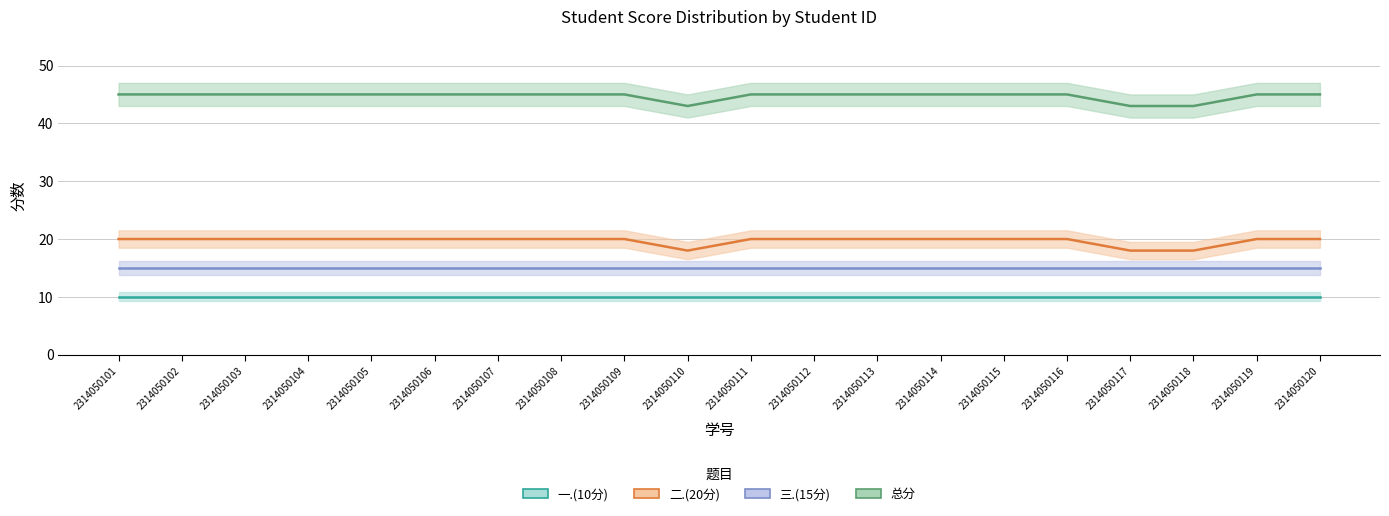

Which category has the lowest value across all series?

2314050101